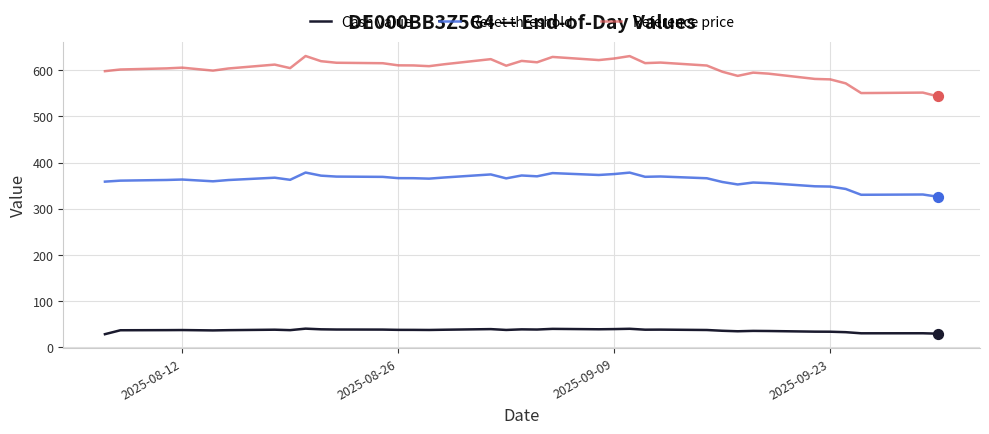

Which series has the largest total across all categories?

Reference price